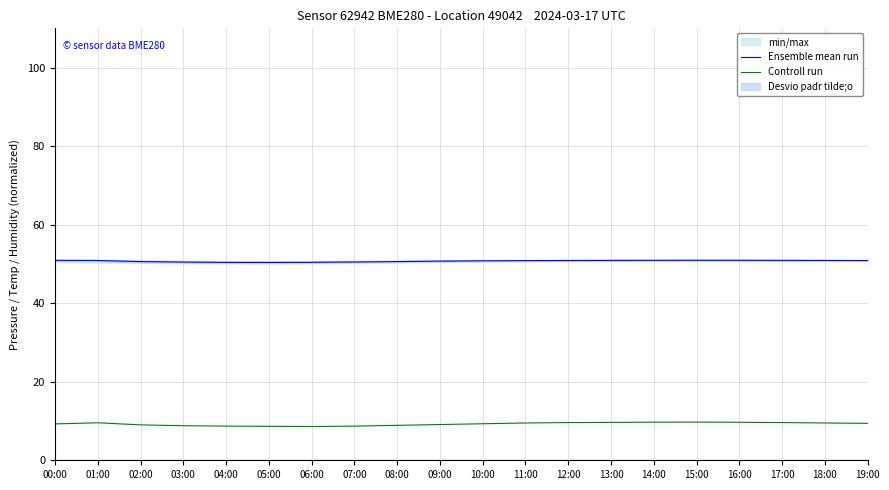

Rank the series by their maximum value, from highest to lowest.

Ensemble mean run, Controll run